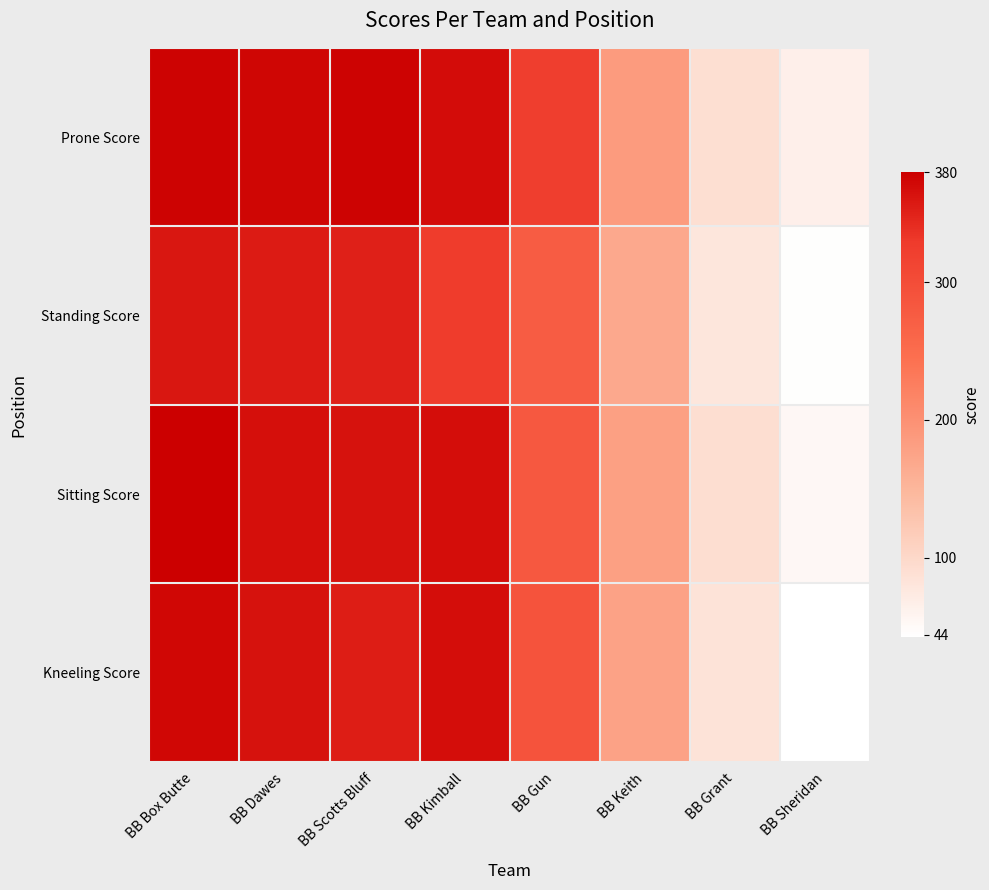

At how many categories does at least one series exceed 188?

5